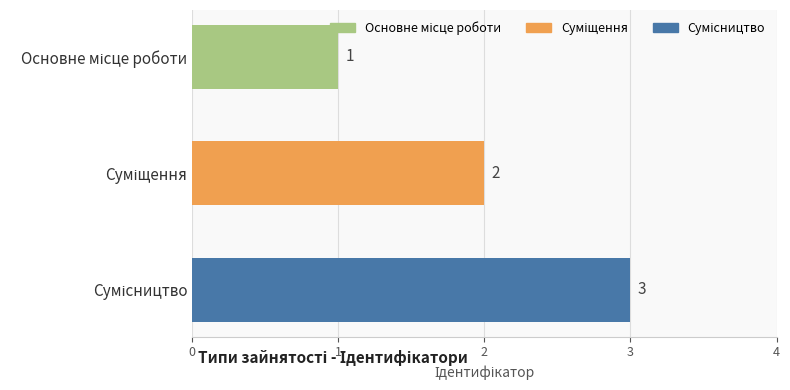

How many values are between 1 and 3?

3